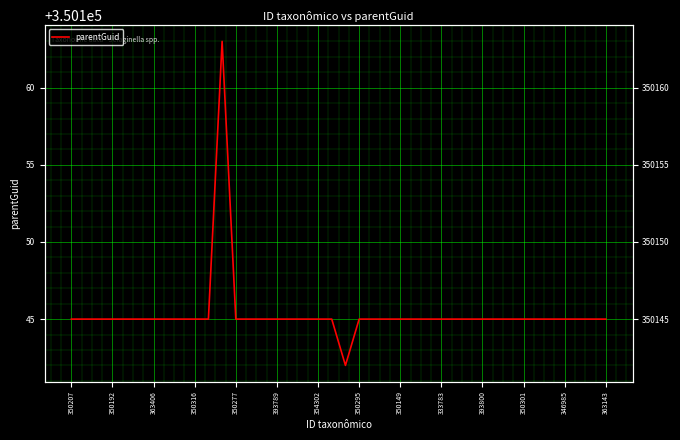

Count the number of categories in the chart.

40